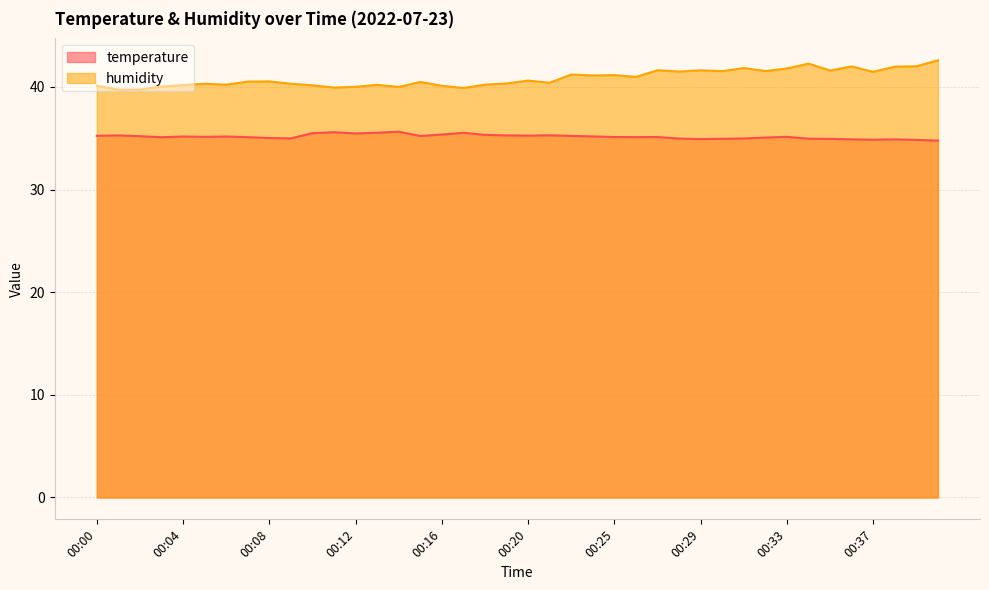

In humidity, how many points are lower than both neighbors (excluding endpoints)?

13